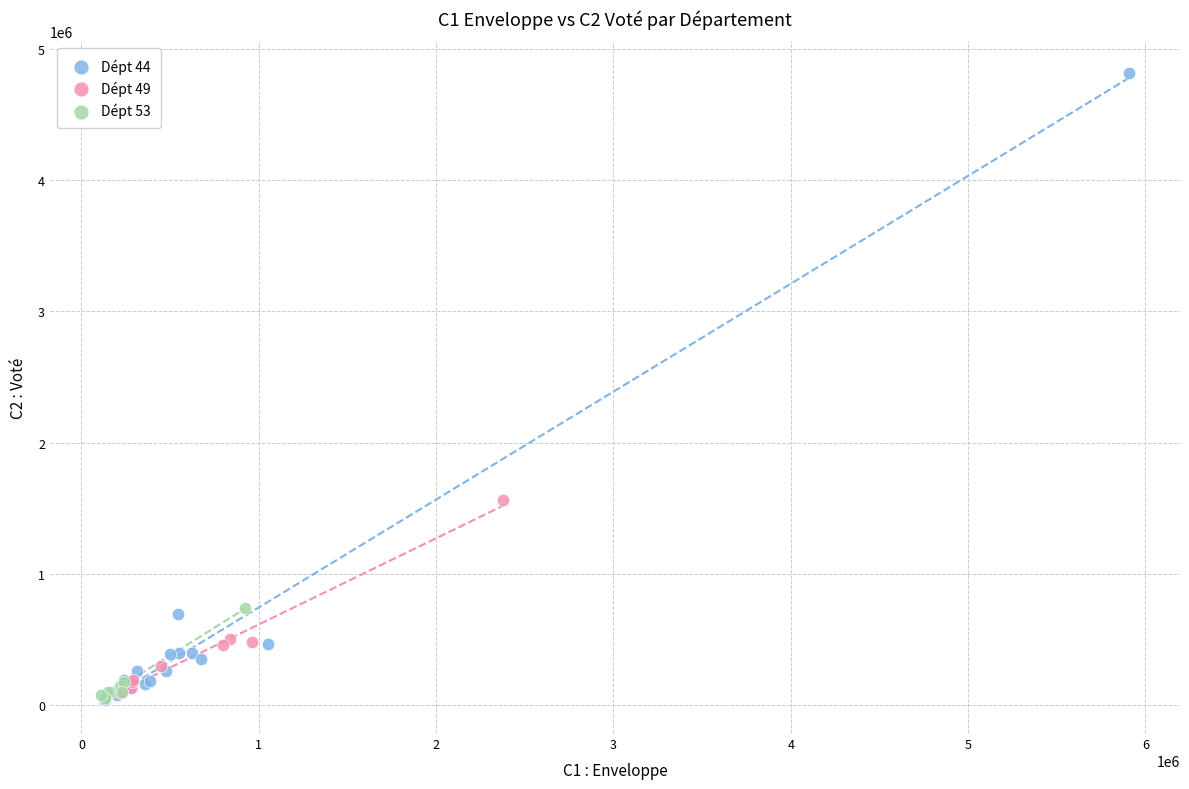

Which series has the largest Y range (max minus min)?

Dépt 44